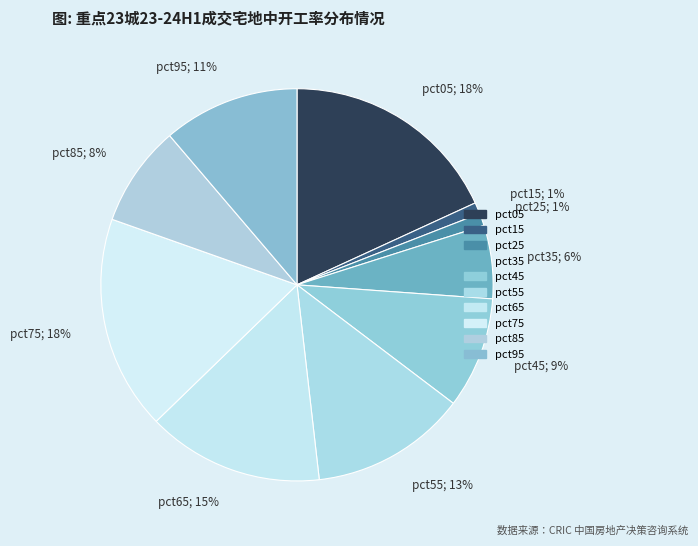

Is the sum of pct45; 9% and pct55; 13% greater than half?

No